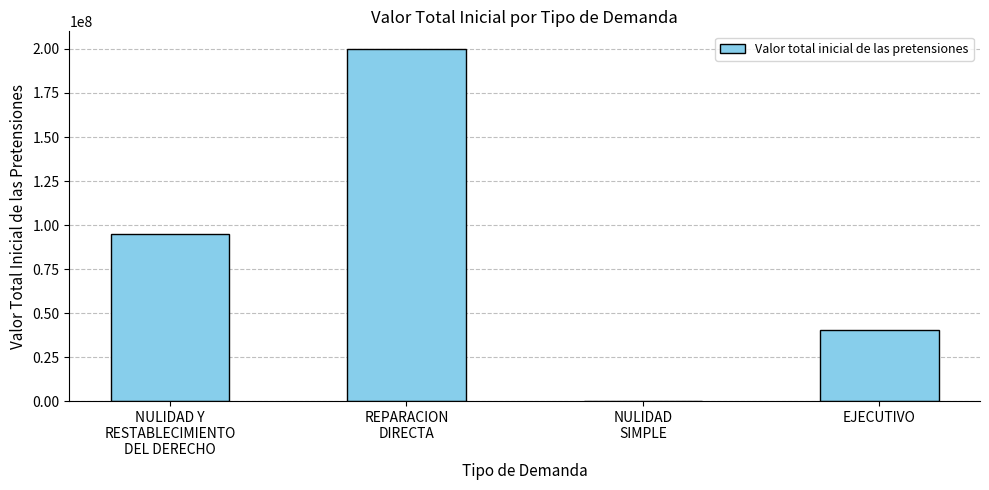

Is it true that the value at REPARACION
DIRECTA is 200000000?

True